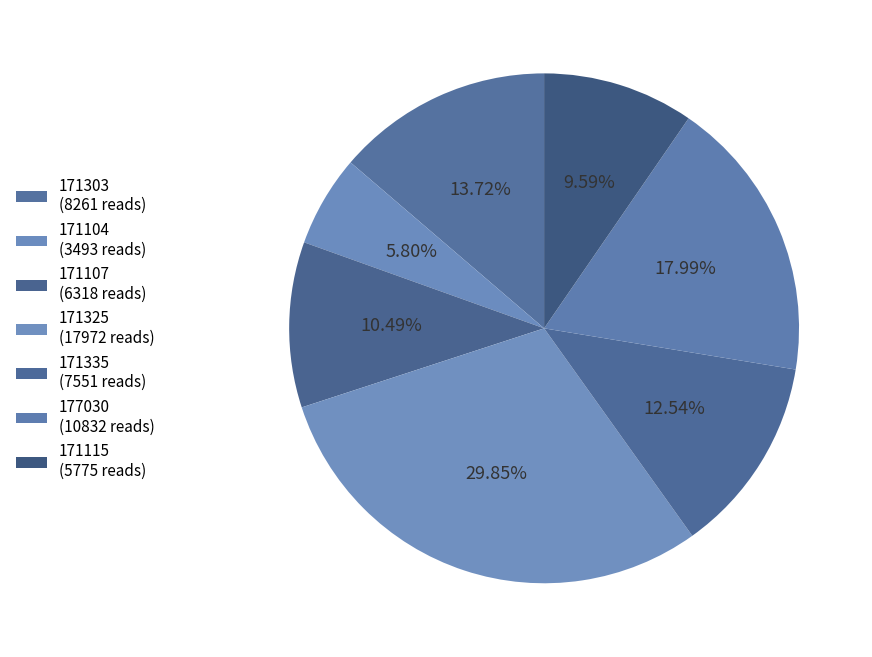

What is the smallest slice in the pie chart?

171104